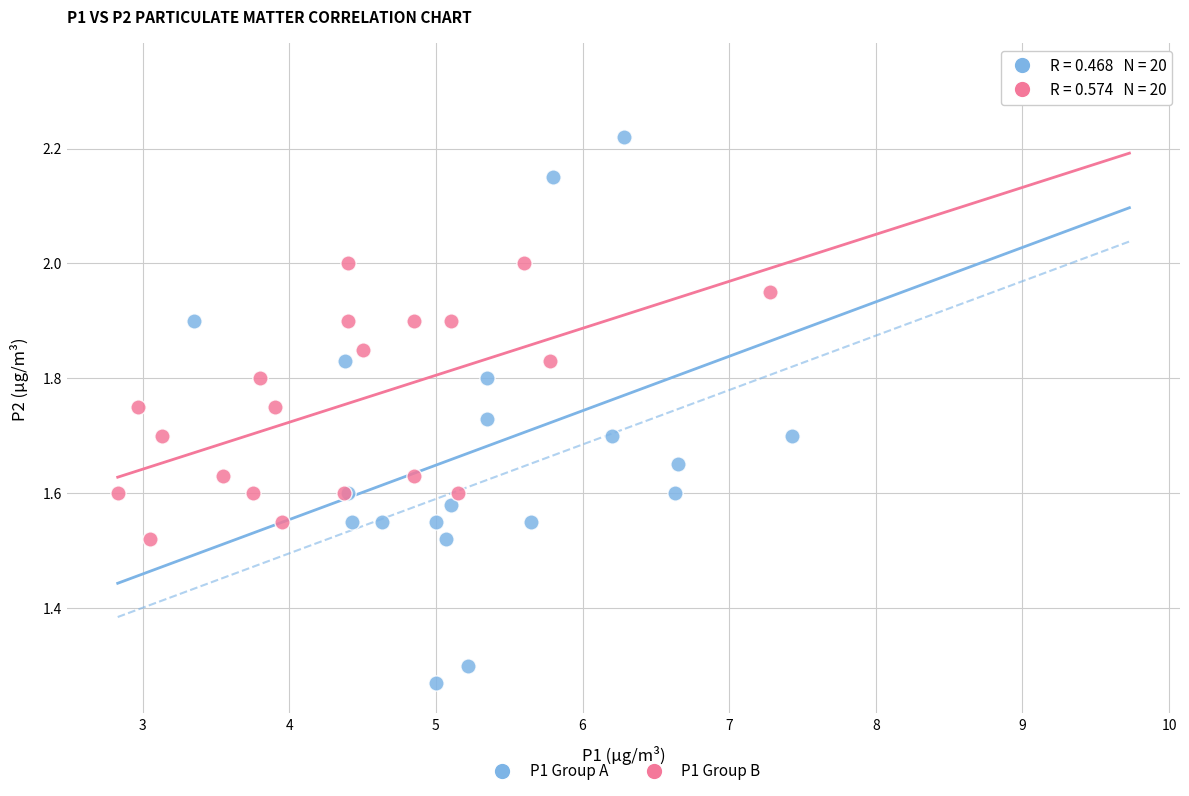

What are all the series names shown in the legend?

P1 Group A, P1 Group B